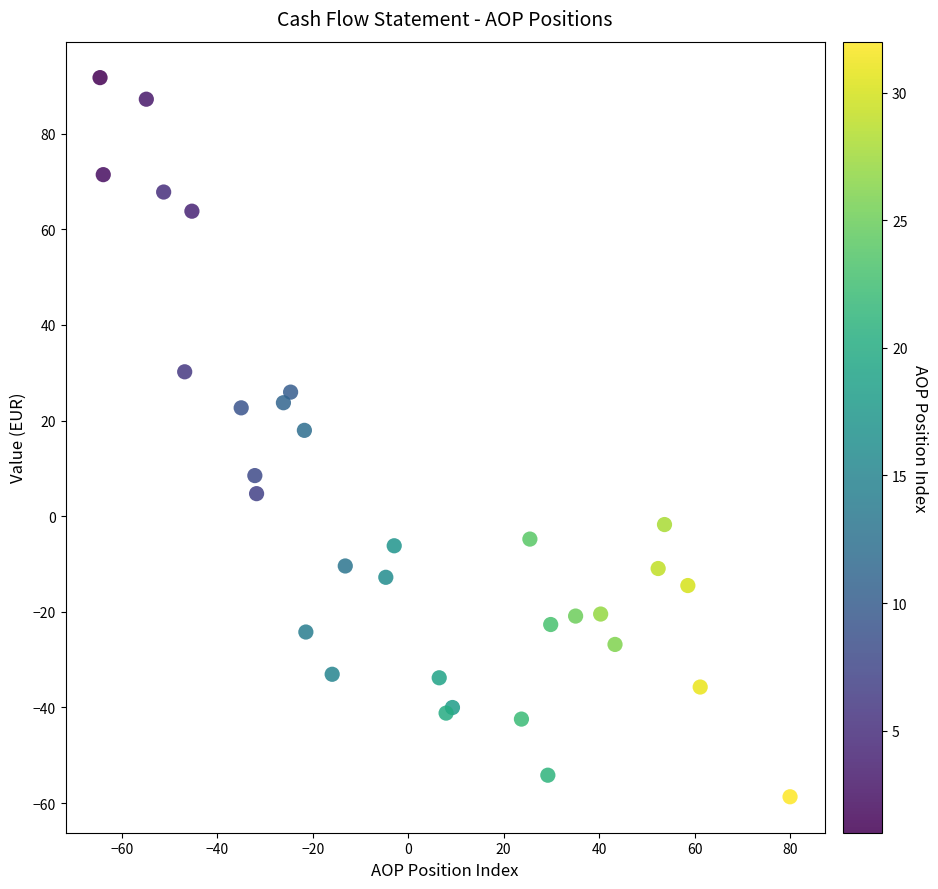

What Y value in the scatter plot is closest to 16?

17.9